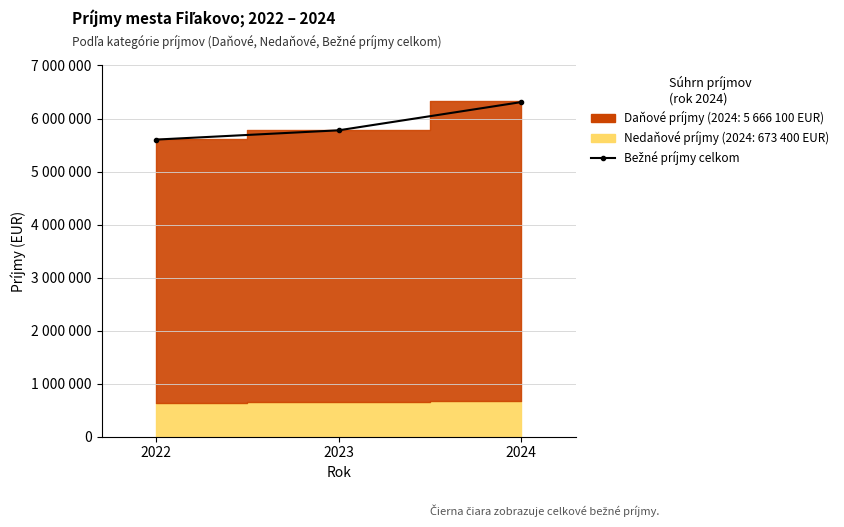

How many data points are less than 5777850?

1